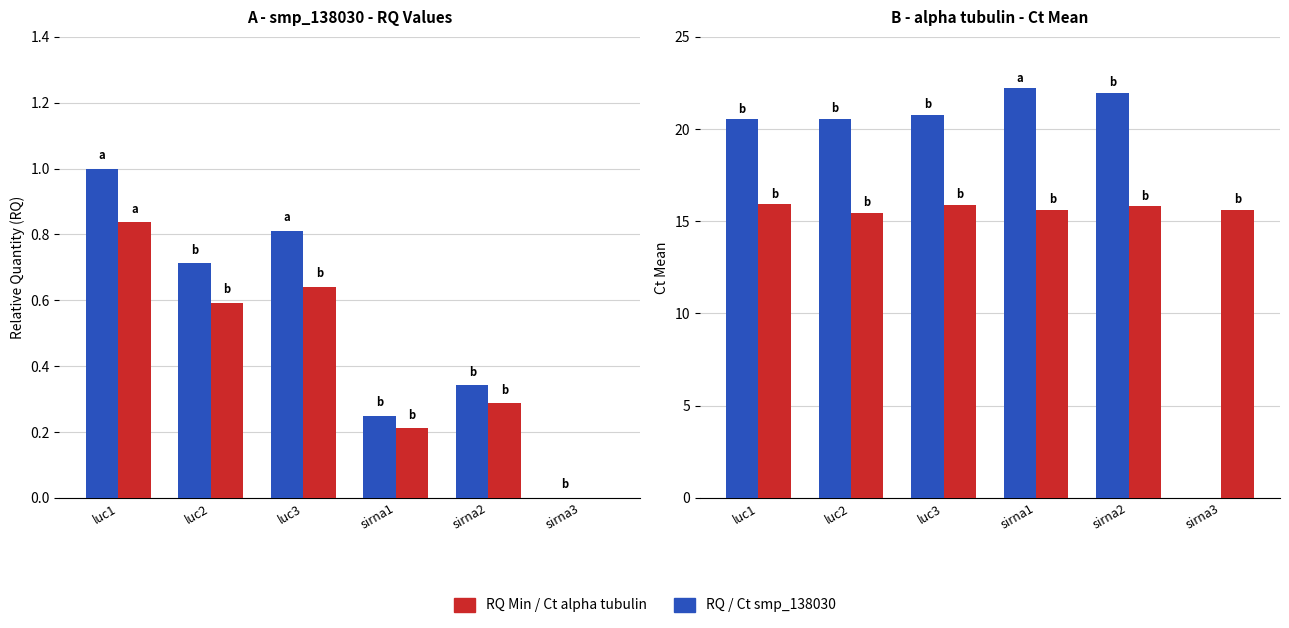

Is the value of RQ (relative quantity) at sirna1 greater than the value of Ct Mean alpha tubulin at luc2?

No